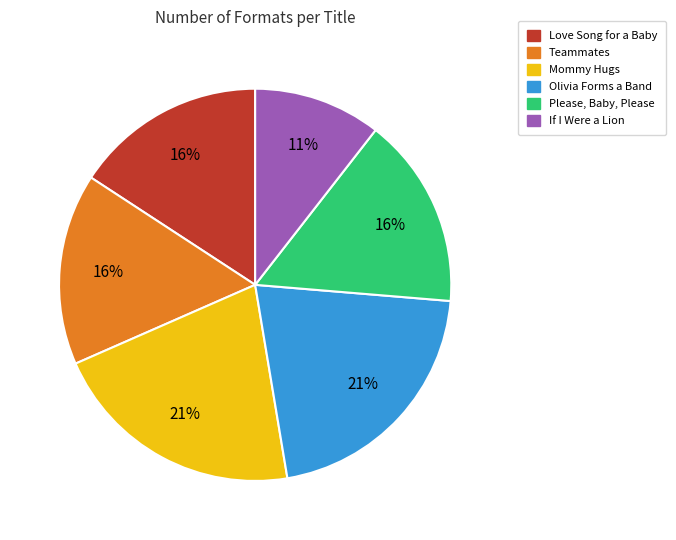

Combined, do Teammates and If I Were a Lion account for over 50%?

No